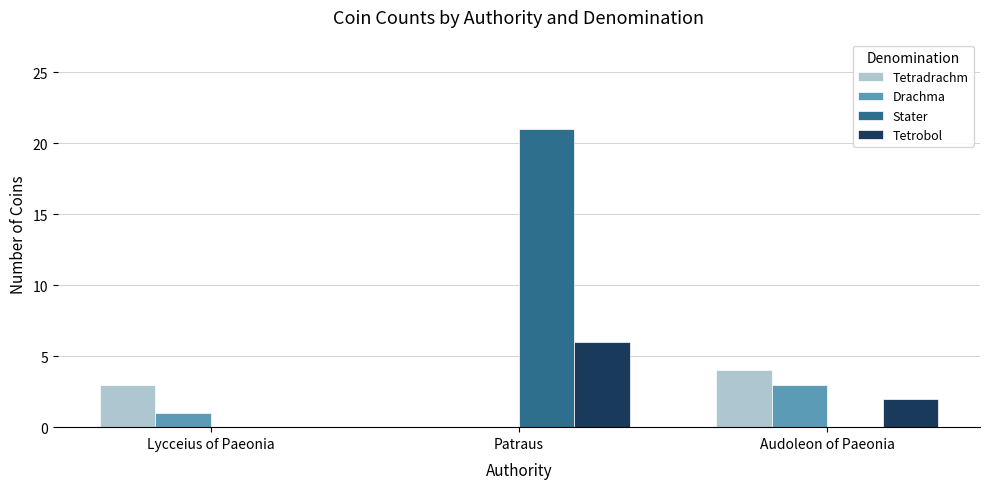

What is the total value across all series at Lycceius of Paeonia?

4